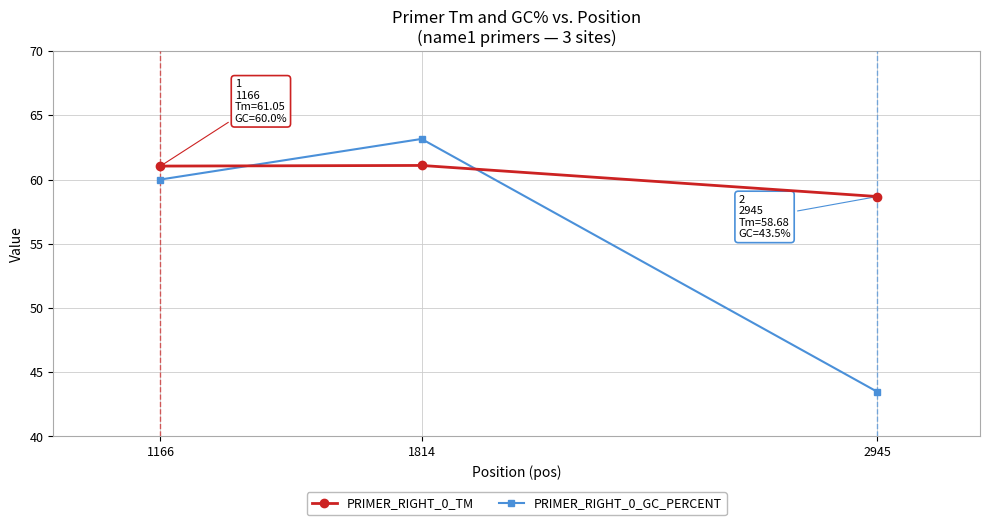

At which category is the sum across all series the highest?

1814